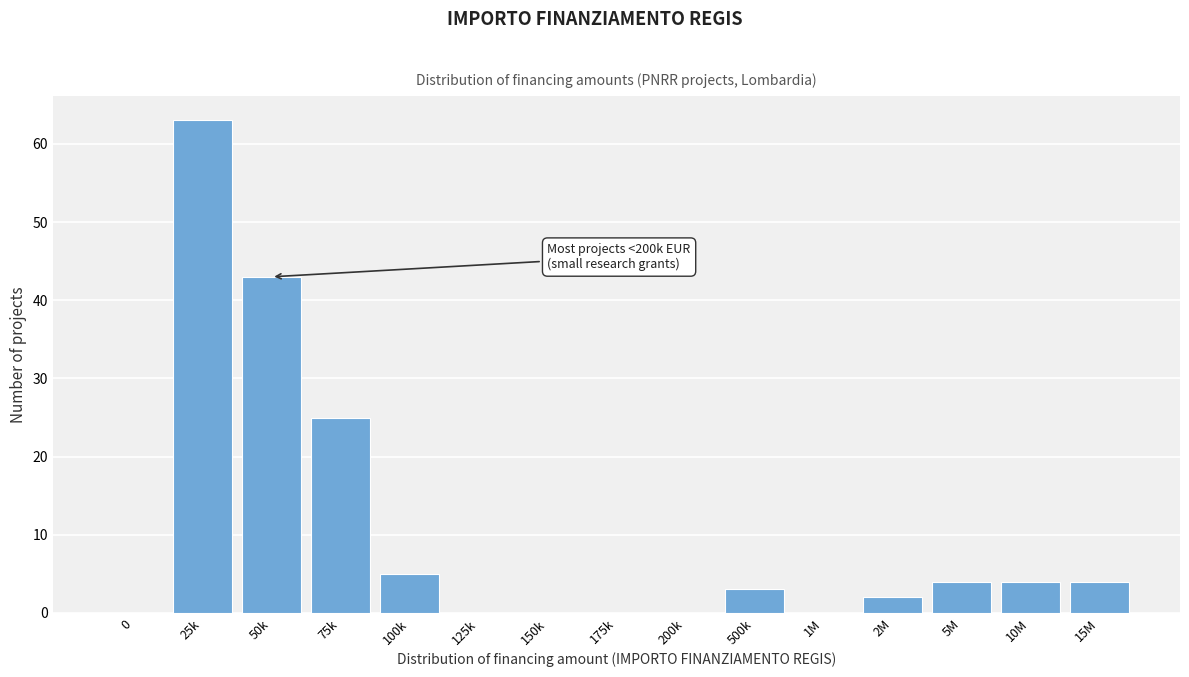

Reading left to right, what are all the values shown in this chart?

0=0	25k=63	50k=43	75k=25	100k=5	125k=0	150k=0	175k=0	200k=0	500k=3	1M=0	2M=2	5M=4	10M=4	15M=4